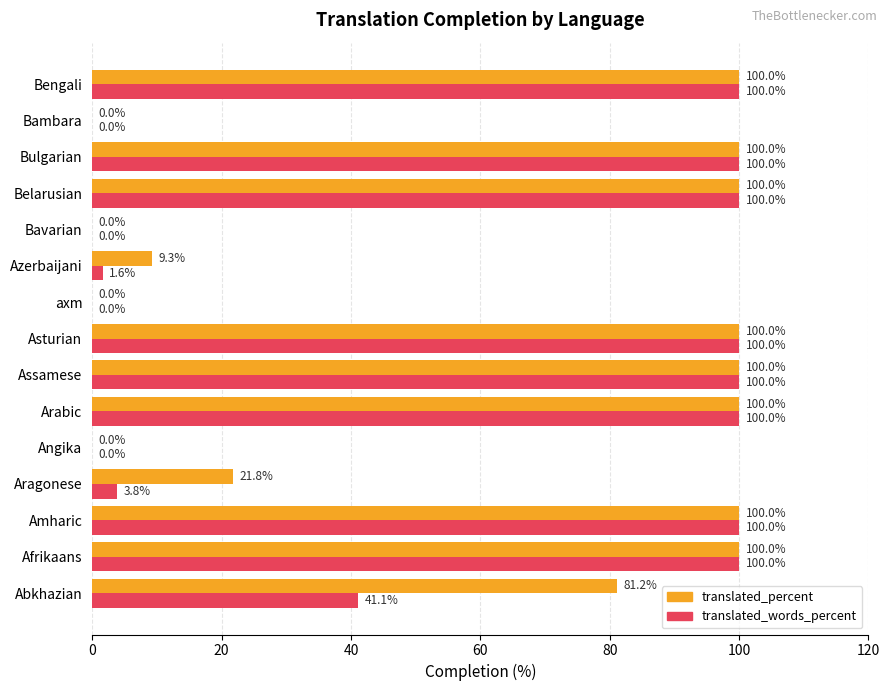

The translated_words_percent series shows 1.6 at Azerbaijani. True or false?

True